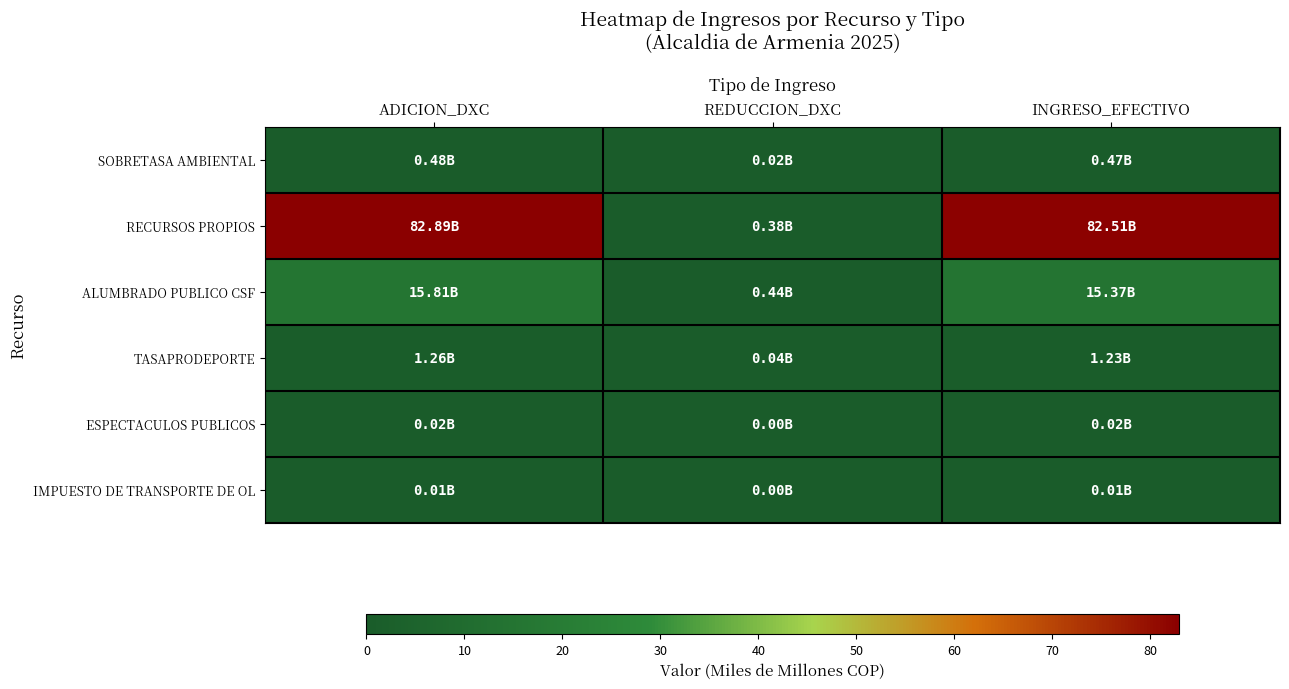

Reading left to right, extract all data points from this chart.

SOBRETASA AMBIENTAL: ADICION_DXC=0.5	REDUCCION_DXC=0.0	INGRESO_EFECTIVO=0.5
RECURSOS PROPIOS: ADICION_DXC=82.9	REDUCCION_DXC=0.4	INGRESO_EFECTIVO=82.5
ALUMBRADO PUBLICO CSF: ADICION_DXC=15.8	REDUCCION_DXC=0.4	INGRESO_EFECTIVO=15.4
TASAPRODEPORTE: ADICION_DXC=1.3	REDUCCION_DXC=0.0	INGRESO_EFECTIVO=1.2
ESPECTACULOS PUBLICOS: ADICION_DXC=0.0	REDUCCION_DXC=0.0	INGRESO_EFECTIVO=0.0
IMPUESTO DE TRANSPORTE DE OL: ADICION_DXC=0.0	REDUCCION_DXC=0.0	INGRESO_EFECTIVO=0.0